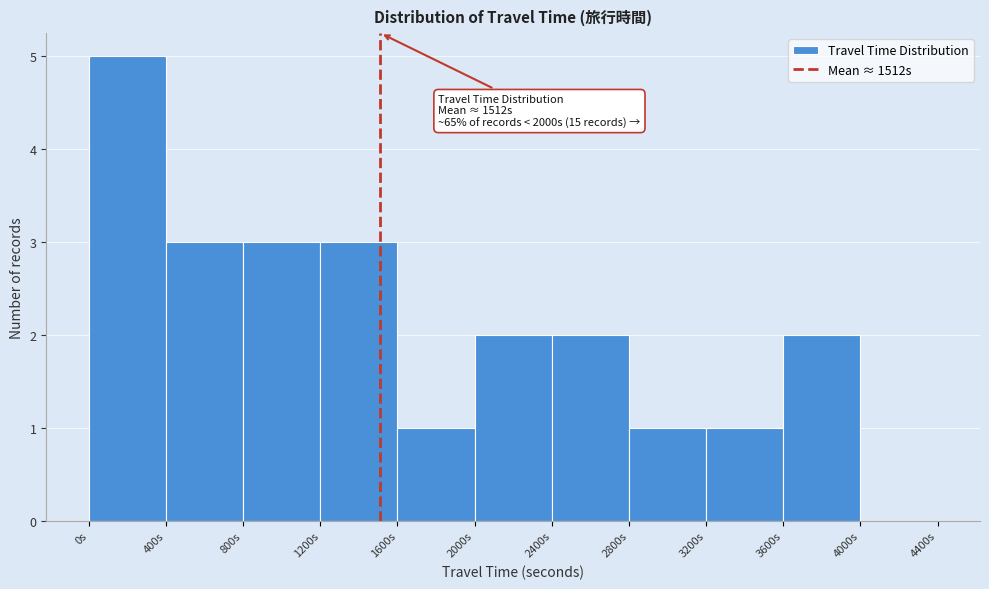

Over which range of the x-axis is the bar tallest?

0 to 400